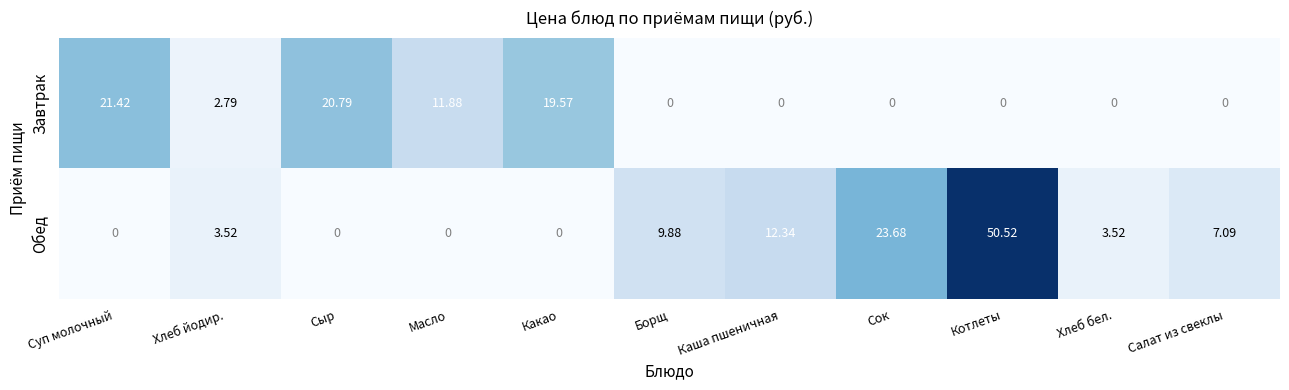

Between Суп молочный and Котлеты, which series saw the biggest shift?

Обед